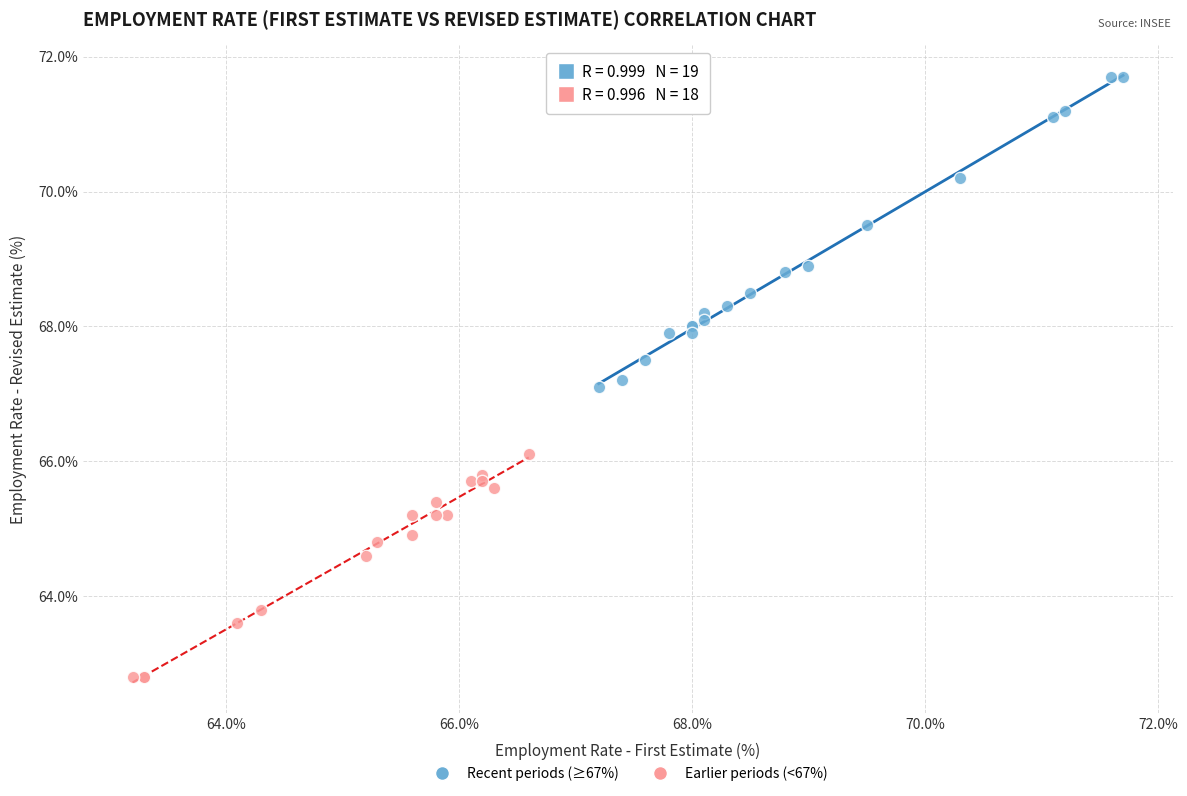

Which series reaches the maximum Y coordinate?

Recent periods (≥67%)